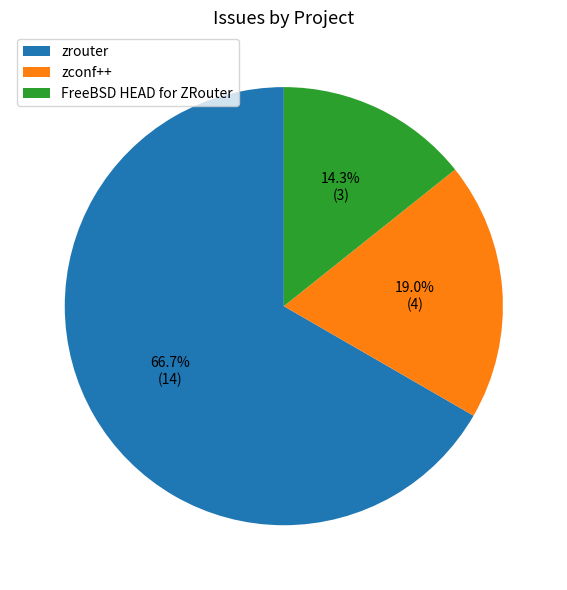

Approximately how many times larger is the value at zrouter compared to FreeBSD HEAD for ZRouter?

4.7